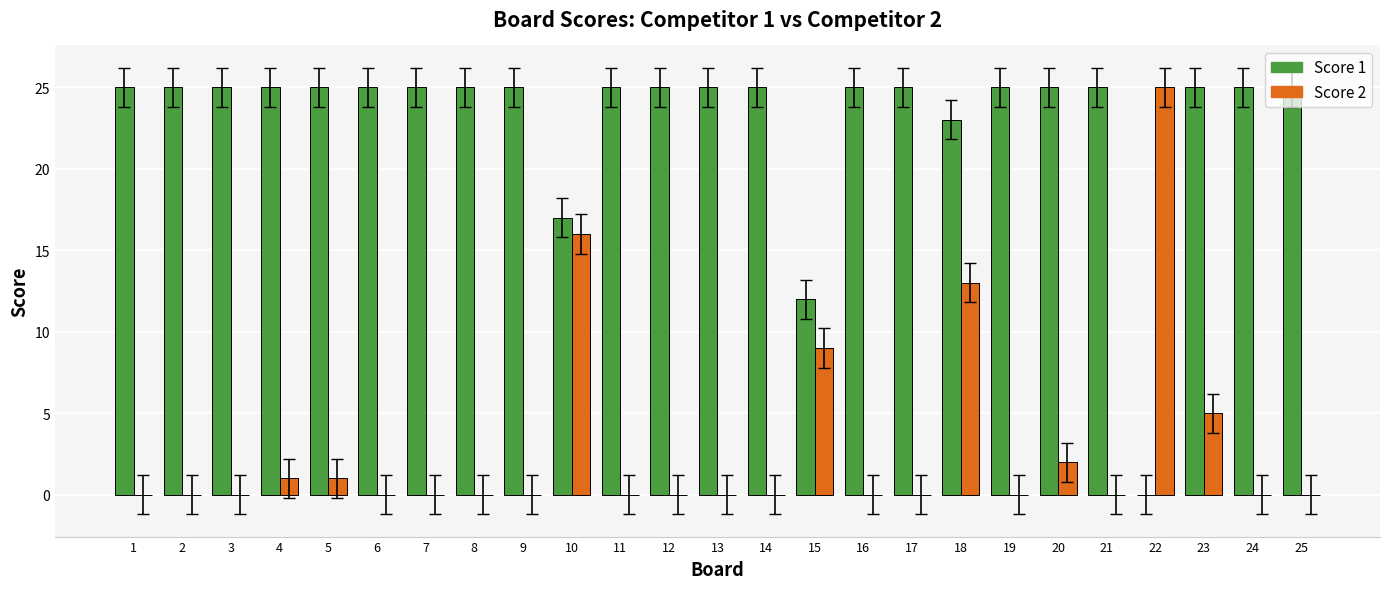

Which series has the largest total across all categories?

Score 1